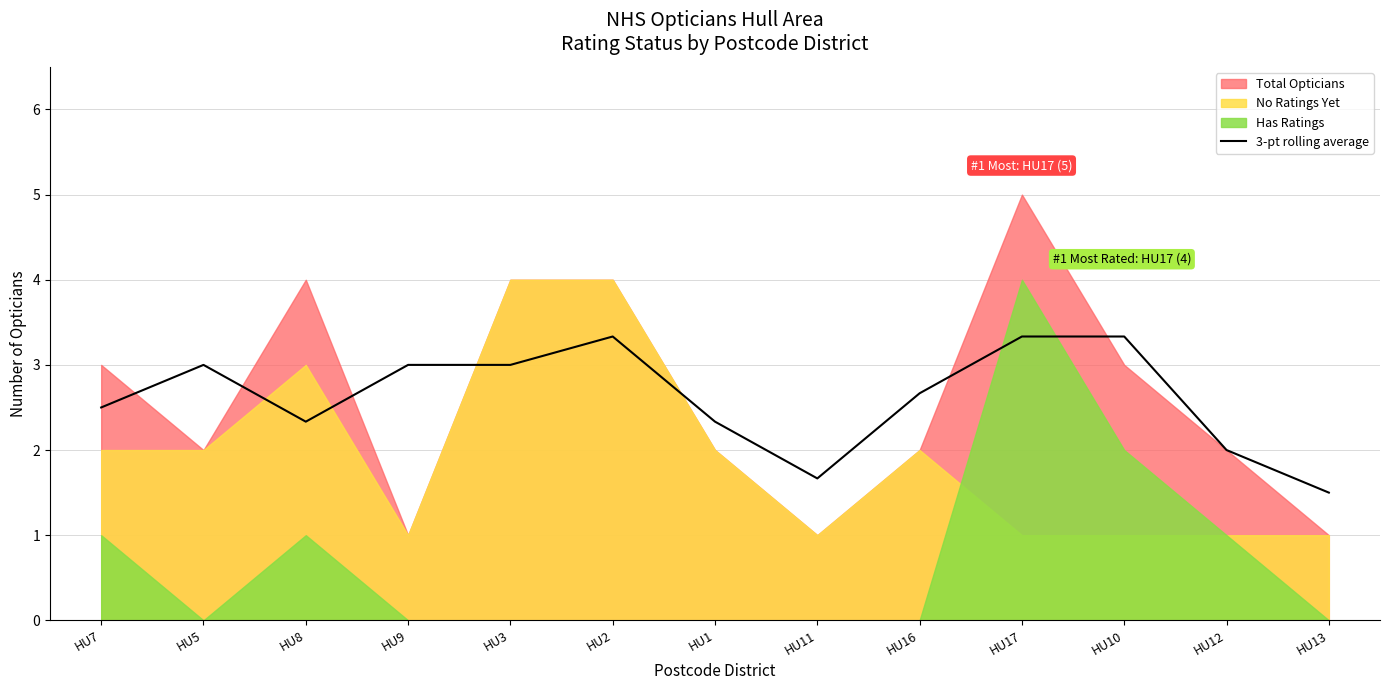

Is it true that 3-pt rolling average equals 5.3 at HU5?

False